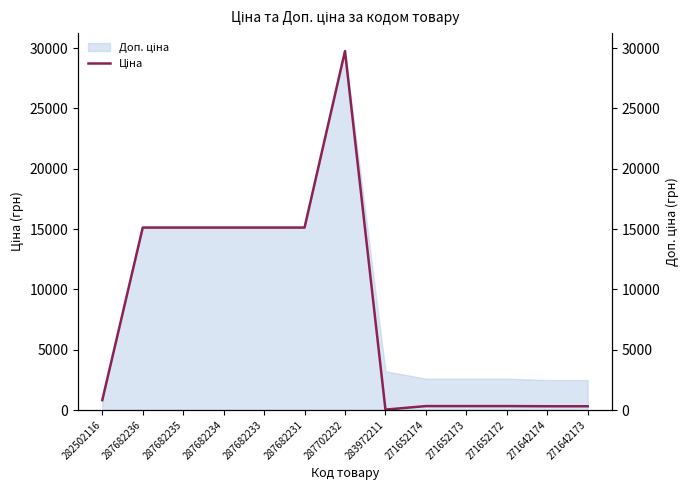

List the labels in order of value, smallest first.

283972211, 271642174, 271642173, 271652174, 271652173, 271652172, 282502116, 287682236, 287682235, 287682234, 287682233, 287682231, 287702232